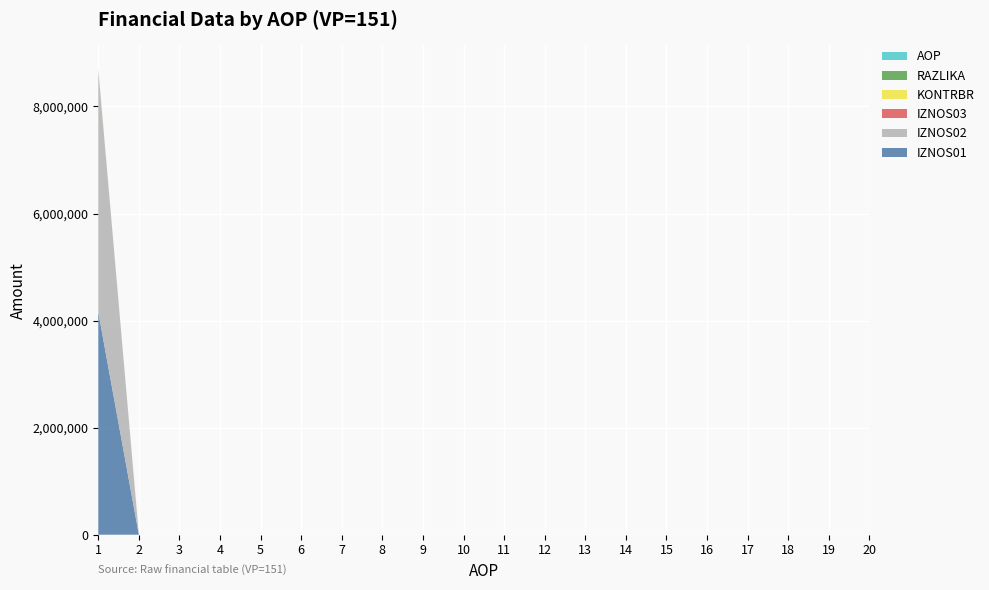

Reading right to left, what are all the values shown in this chart?

IZNOS01: 0.0	0.0	0.0	0.0	0.0	0.0	0.0	0.0	0.0	0.0	0.0	0.0	0.0	0.0	0.0	0.0	0.0	0.0	0.0	4159439.7
IZNOS02: 0.0	0.0	0.0	0.0	0.0	0.0	0.0	0.0	0.0	0.0	0.0	0.0	0.0	0.0	0.0	0.0	0.0	0.0	0.0	4531987.0
IZNOS03: 0.0	0.0	0.0	0.0	0.0	0.0	0.0	0.0	0.0	0.0	0.0	0.0	0.0	0.0	0.0	0.0	0.0	0.0	0.0	0.0
KONTRBR: 0.0	0.0	0.0	0.0	0.0	0.0	0.0	0.0	0.0	0.0	0.0	0.0	0.0	0.0	0.0	0.0	0.0	0.0	0.0	13223.4
RAZLIKA: 0.0	0.0	0.0	0.0	0.0	0.0	0.0	0.0	0.0	0.0	0.0	0.0	0.0	0.0	0.0	0.0	0.0	0.0	0.0	0.3
AOP: 20.0	19.0	18.0	17.0	16.0	15.0	14.0	13.0	12.0	11.0	10.0	9.0	8.0	7.0	6.0	5.0	4.0	3.0	2.0	1.0